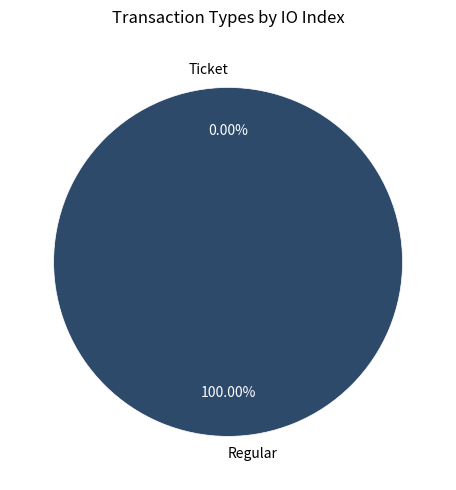

Rank the categories by value from highest to lowest.

Regular, Ticket